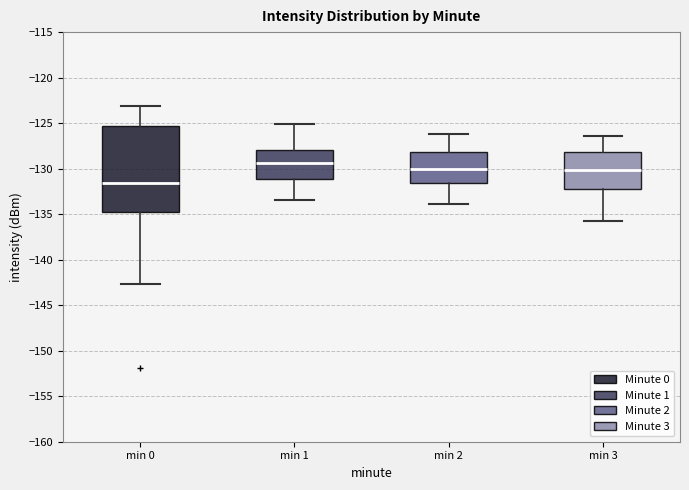

Which box has the highest median line?

min 1